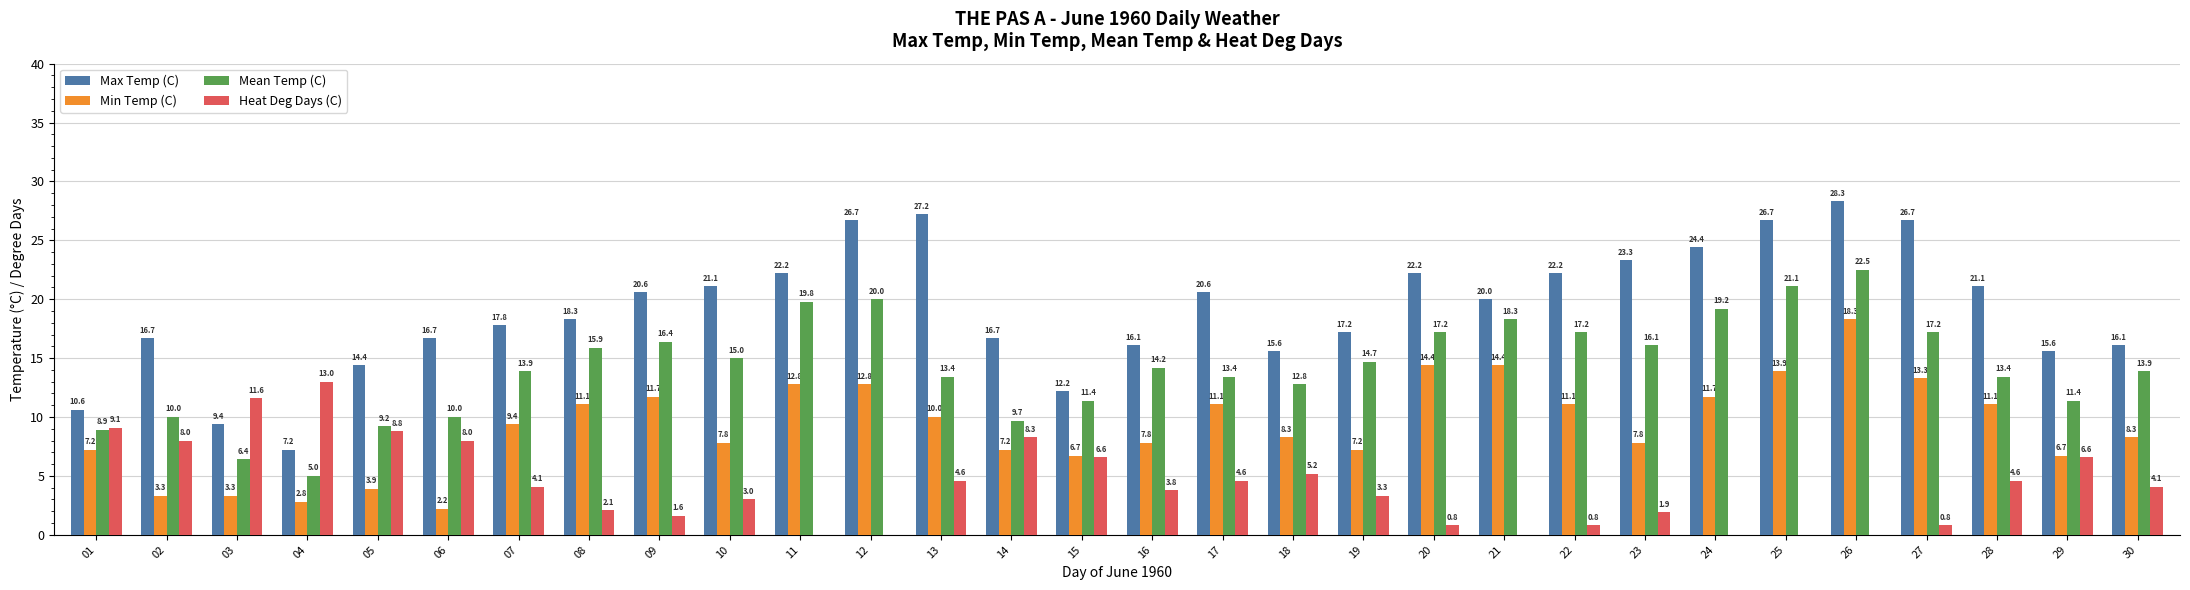

What is the sum of the Min Temp (C) values at 10 and 29?

14.5